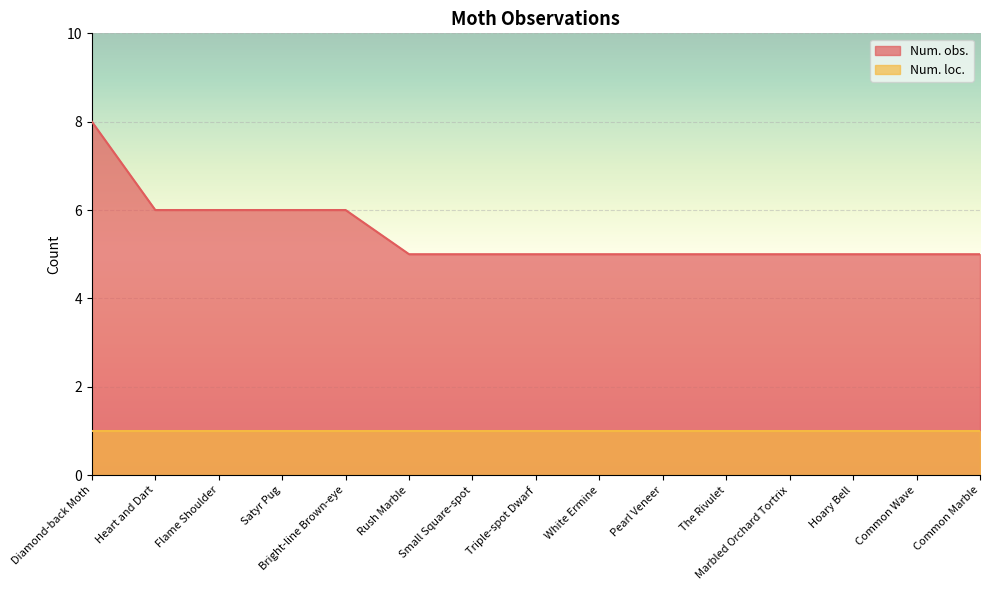

List the labels in order of value, smallest first.

Rush Marble, Small Square-spot, Triple-spot Dwarf, White Ermine, Pearl Veneer, The Rivulet, Marbled Orchard Tortrix, Hoary Bell, Common Wave, Common Marble, Heart and Dart, Flame Shoulder, Satyr Pug, Bright-line Brown-eye, Diamond-back Moth